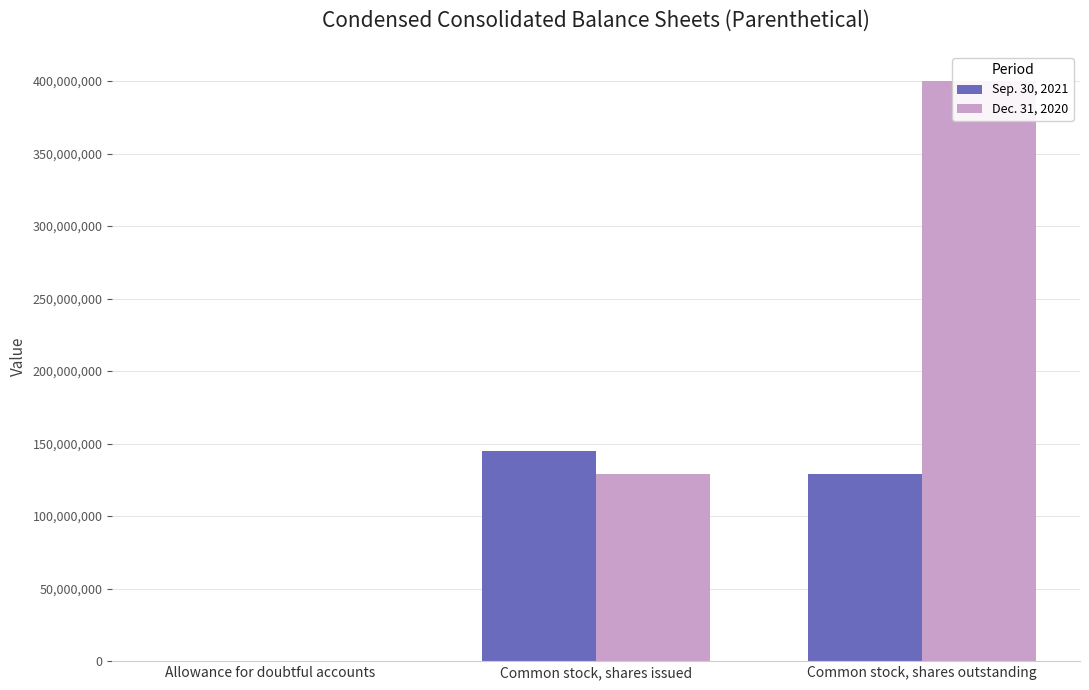

Count the Sep. 30, 2021 values in the range 111 to 144901435.

3